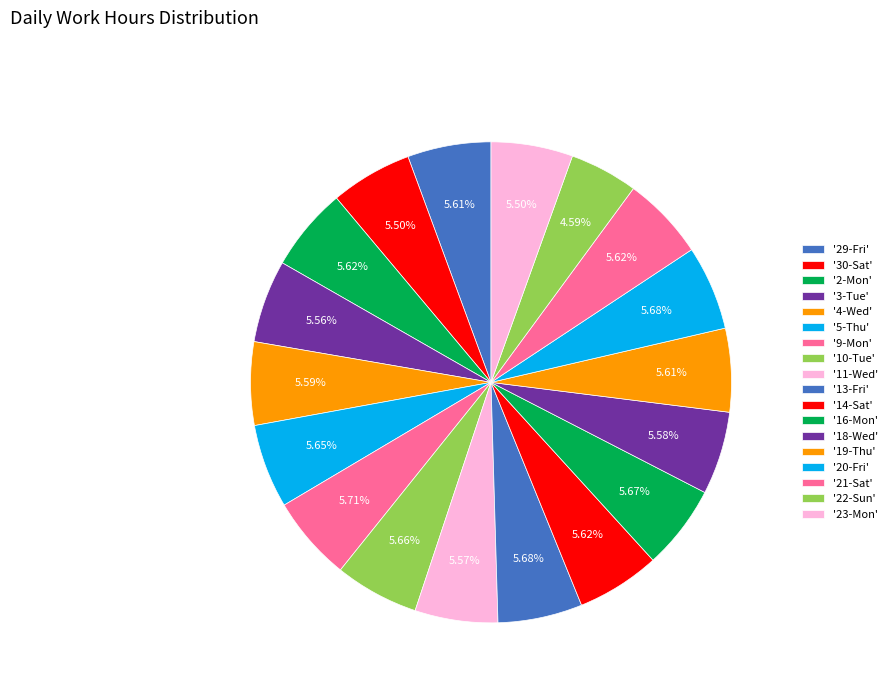

How many slices are in this pie chart?

18